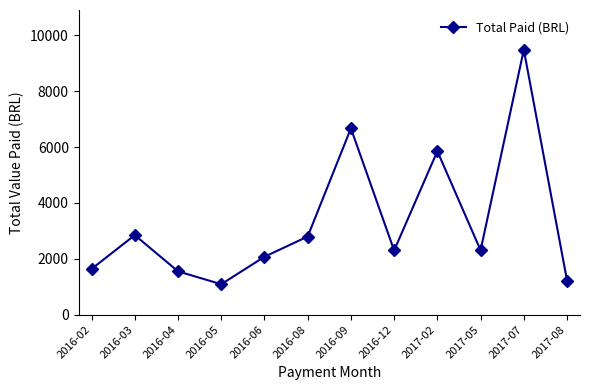

At which label does the data first exceed 2304?

2016-03